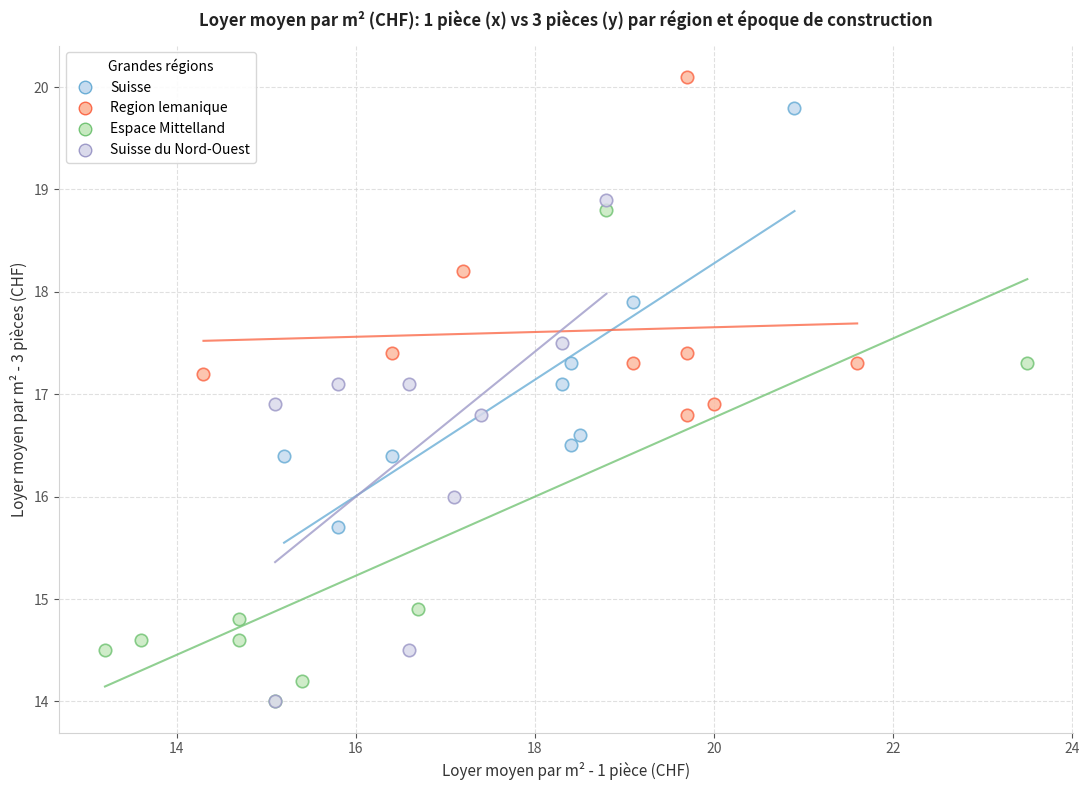

Which series reaches the maximum Y coordinate?

Region lemanique